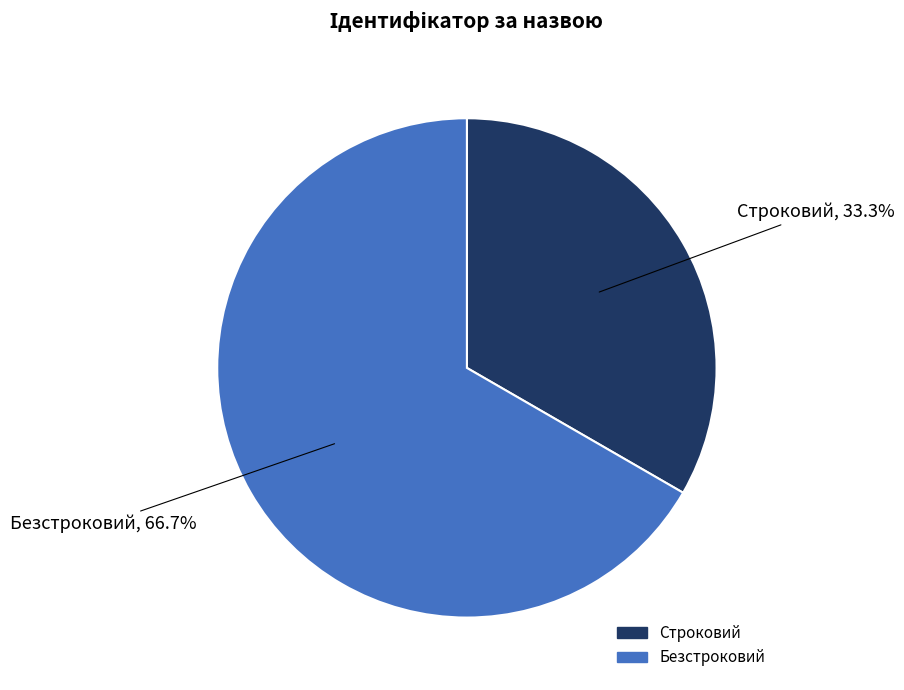

How many slices are in this pie chart?

2